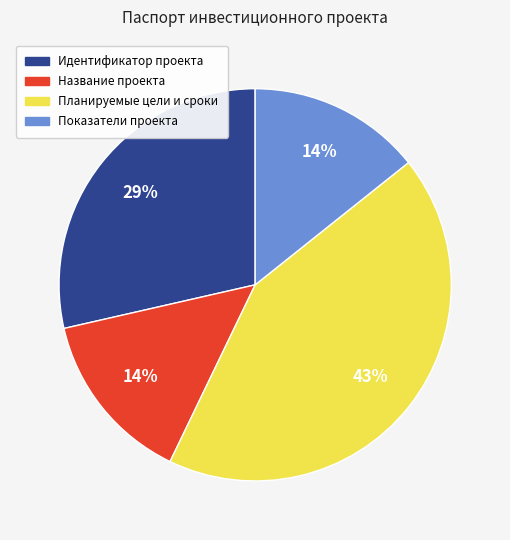

True or false: Идентификатор проекта accounts for 18% of the total.

False